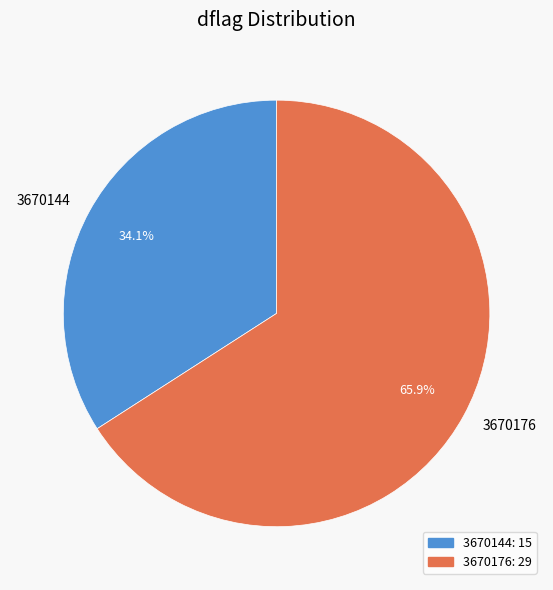

Count the number of slices in the pie.

2